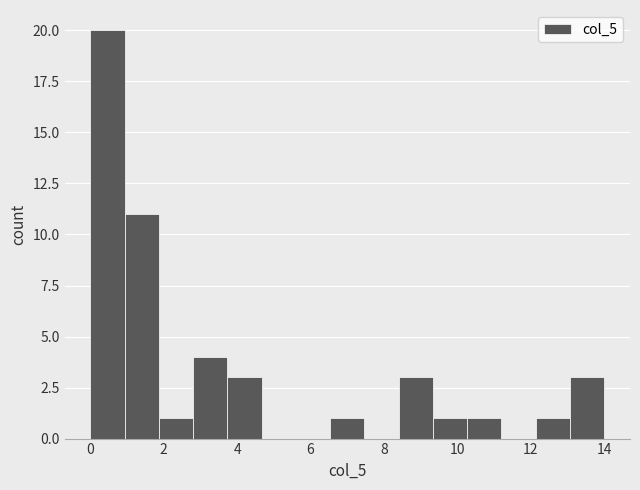

How tall is the bar that spans 8.4 to 9.4 on the x-axis? Neither the bar edges nor the heights are printed on the chart, so give them approximately, as read against the axes.

3